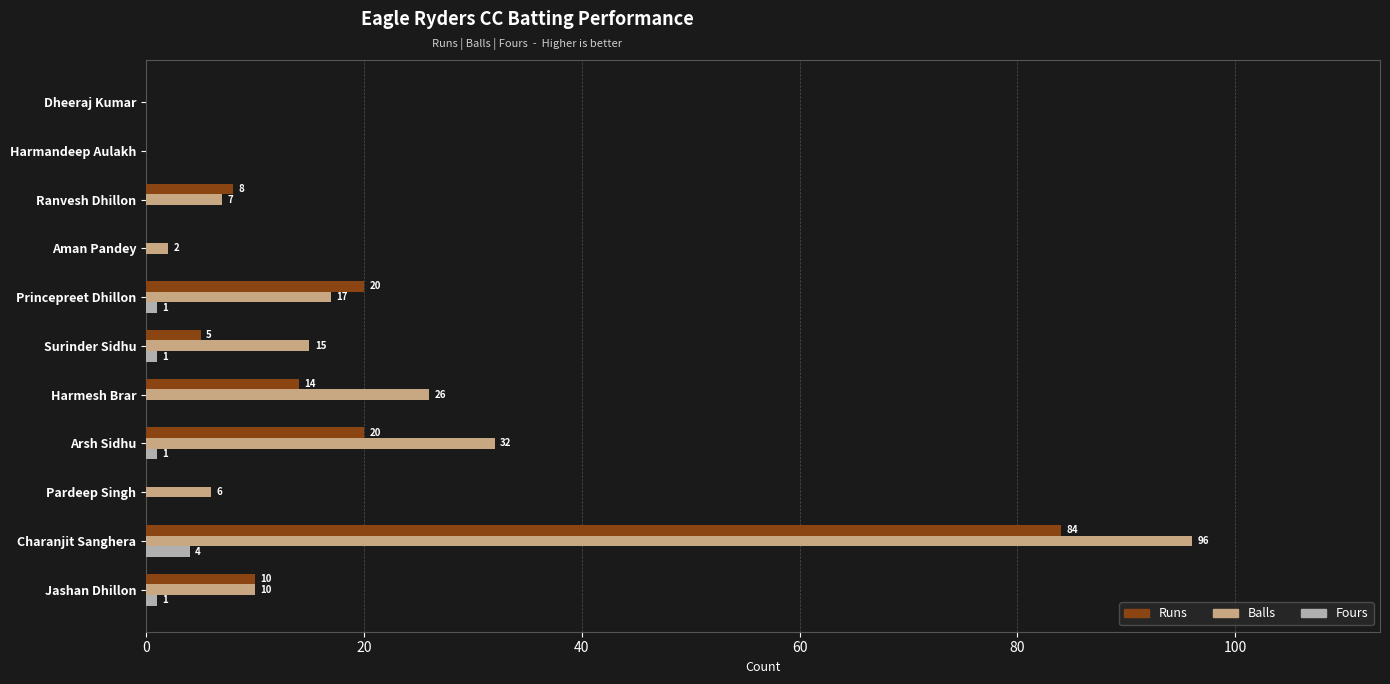

Is the value of Balls at Surinder Sidhu greater than the value of Runs at Jashan Dhillon?

Yes